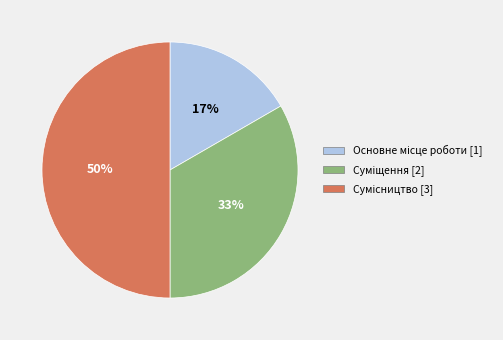

To the nearest percent, what is the average slice percentage?

33%